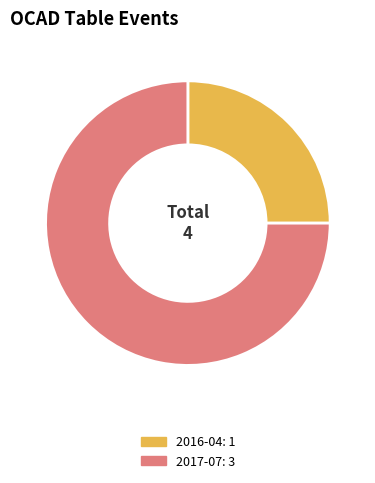

Is there any slice that represents more than half of the pie?

Yes